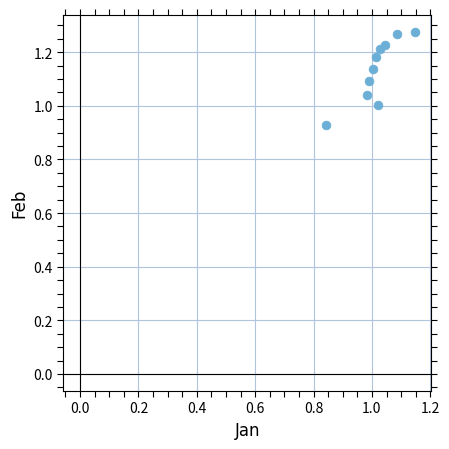

What is the range of Y values (max minus min)?

0.3